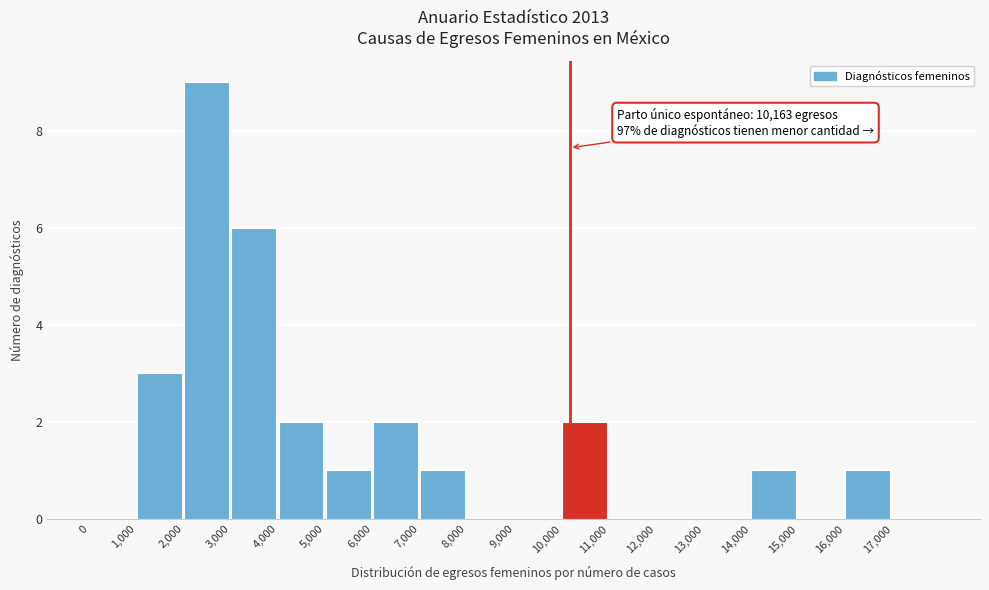

Which range on the x-axis has the tallest bar?

2000 to 3000